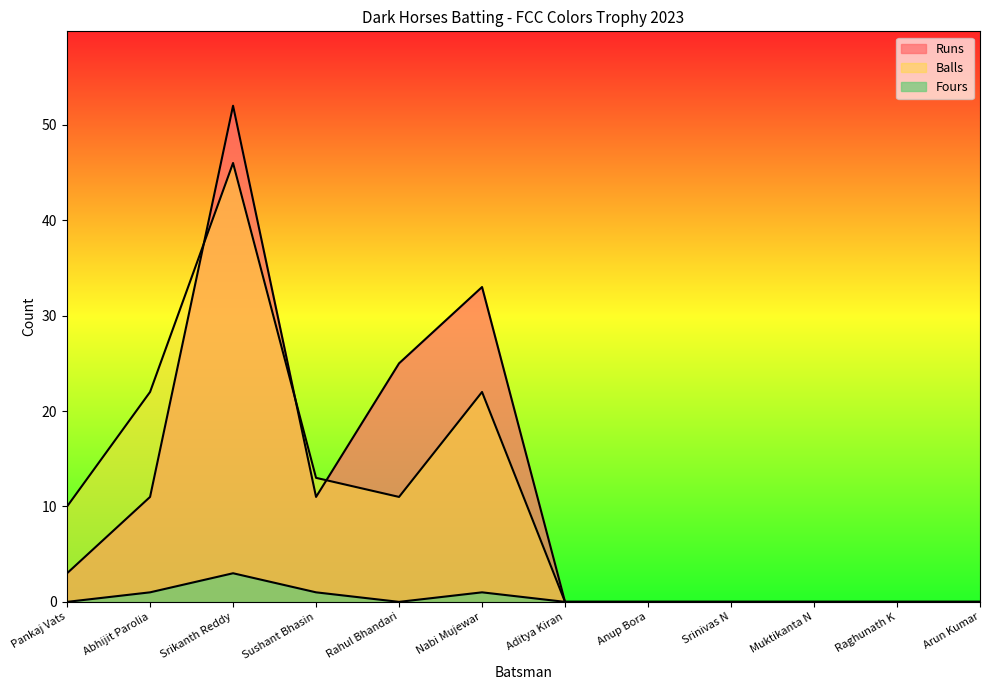

What is the difference between the maximum and minimum values in the Balls series?

46